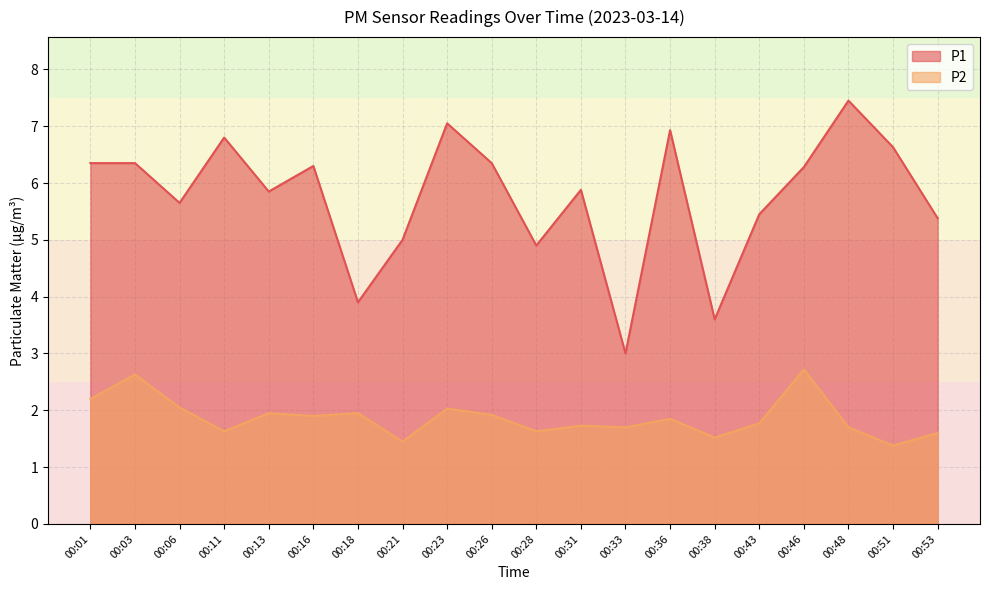

True or false: P1 and P2 intersect in this chart.

False